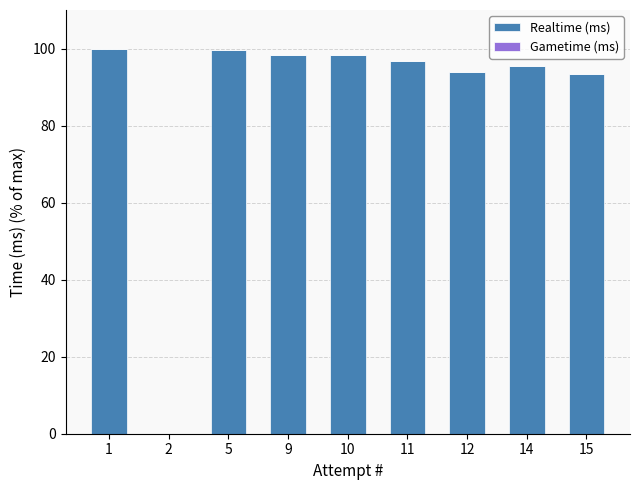

The value at 5 is 147.1. True or false?

False